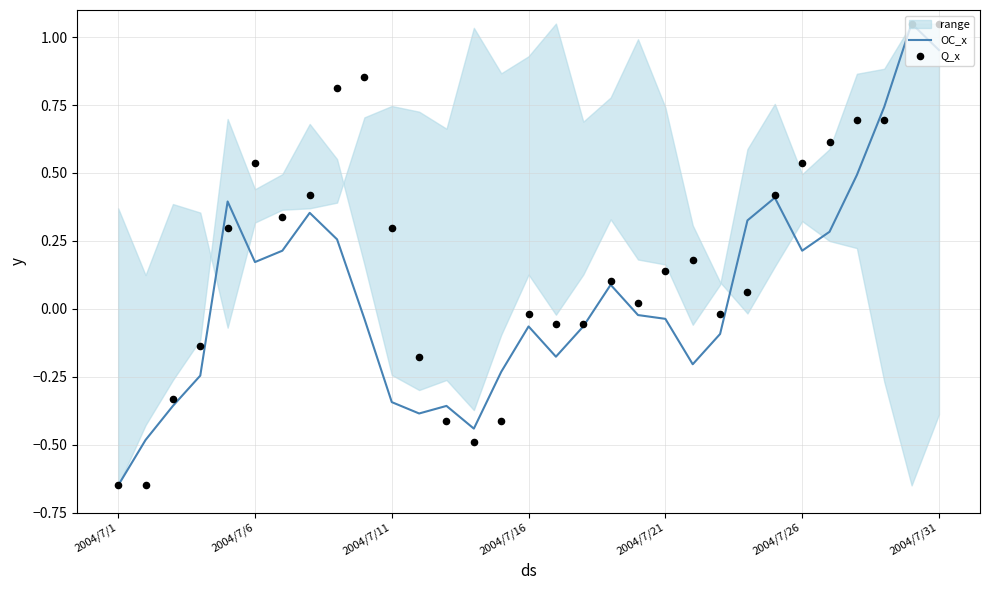

Which series contains the highest Y value?

OC_x